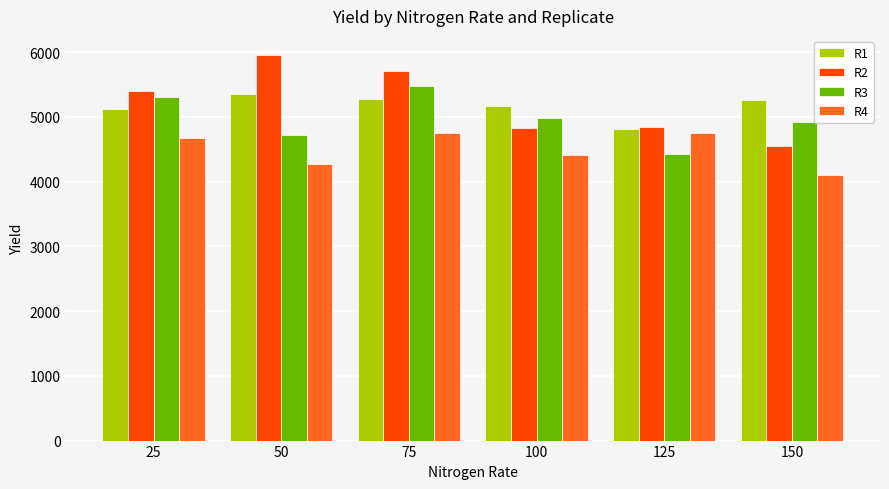

What is the greatest value displayed?

5952